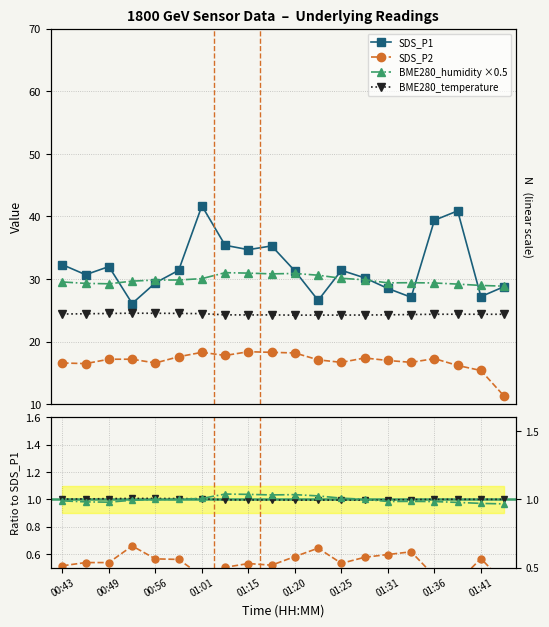

Which has a higher value, 01:20 or 01:01?

01:01